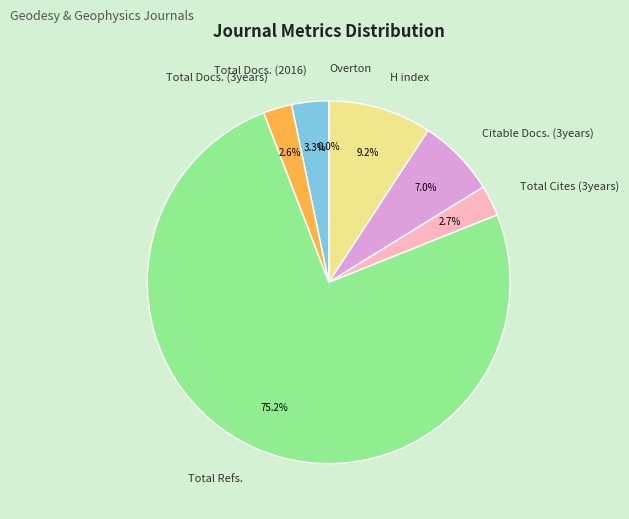

Does Total Refs. account for over 50% of the chart?

Yes